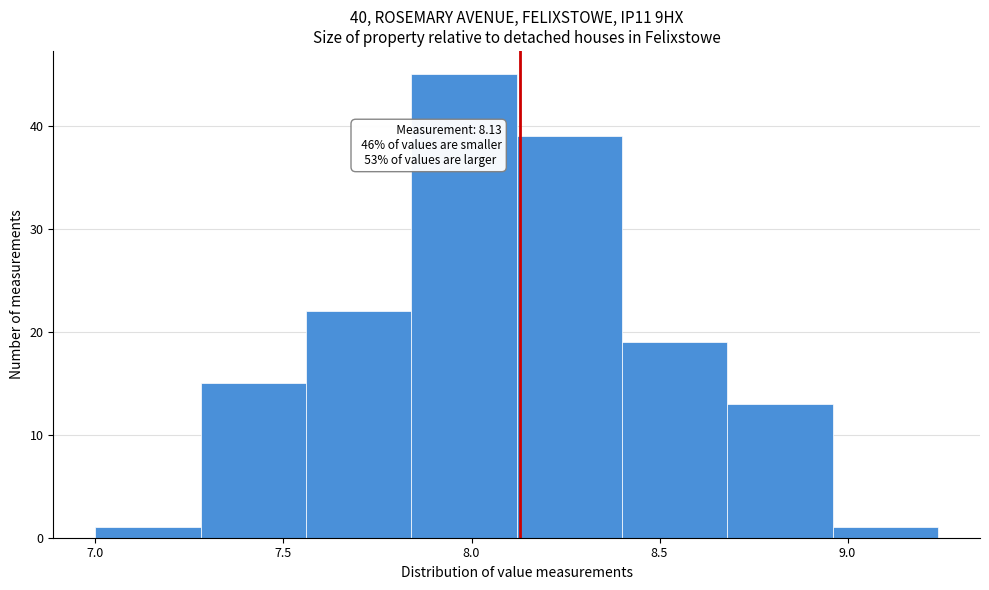

Over which range of the x-axis is the bar tallest?

7.84 to 8.12